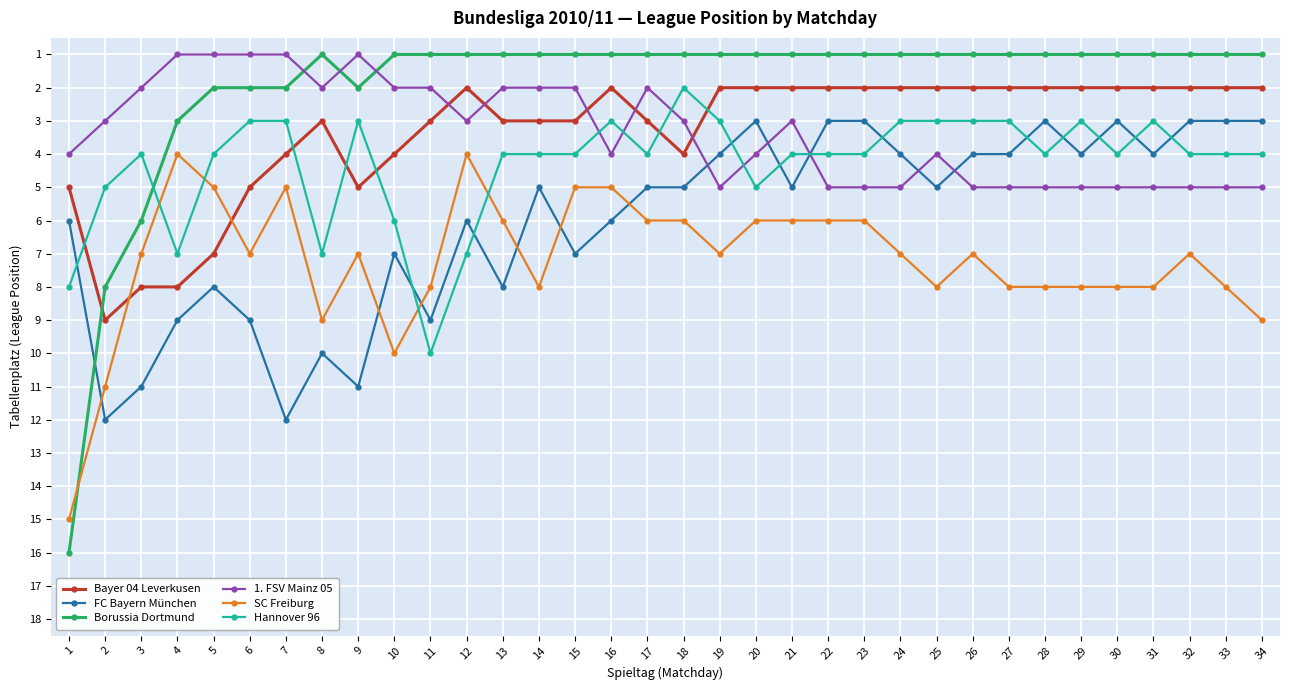

Rank the series at 32 from highest to lowest value.

SC Freiburg, 1. FSV Mainz 05, Hannover 96, FC Bayern München, Bayer 04 Leverkusen, Borussia Dortmund